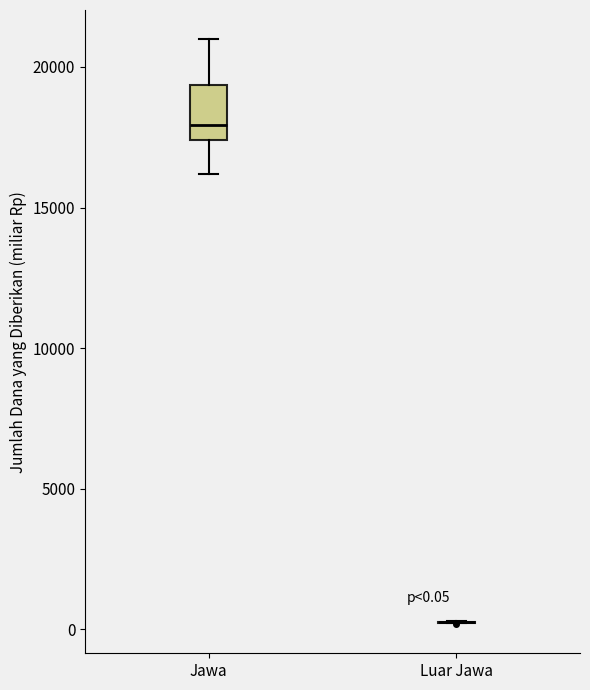

Comparing the boxes themselves (not the whiskers), which one is the tallest?

Jawa